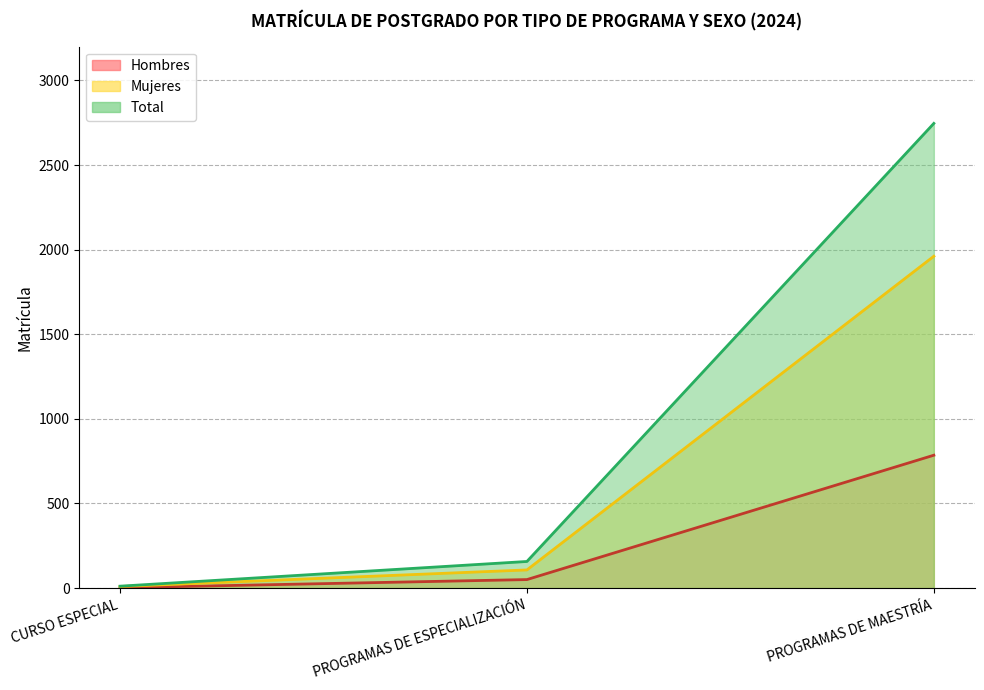

True or false: Hombres has a value of 50 at PROGRAMAS DE ESPECIALIZACIÓN.

True